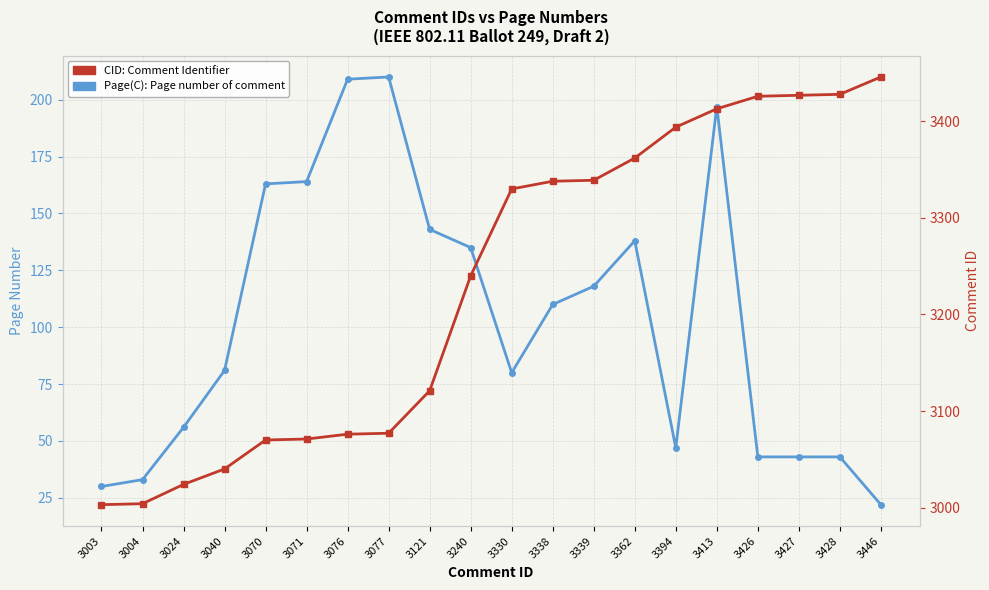

What is the difference between the highest and lowest values at 3428?

3385